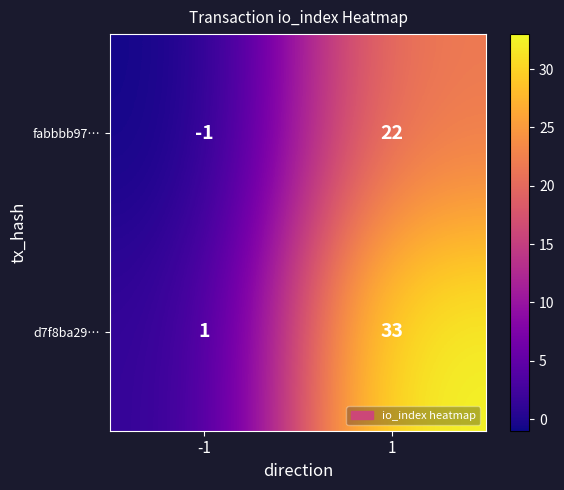

What is the average value of the d7f8ba29… series?

17